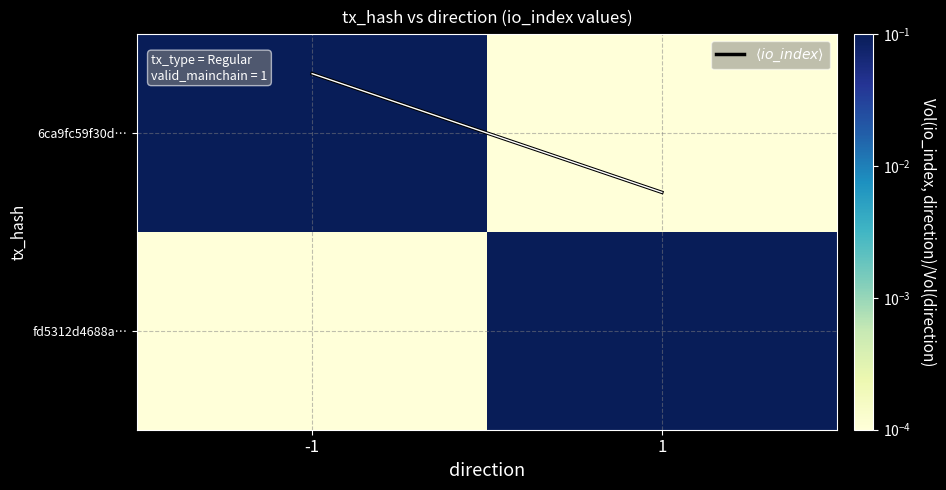

What is the total value across all series at -1?

0.5